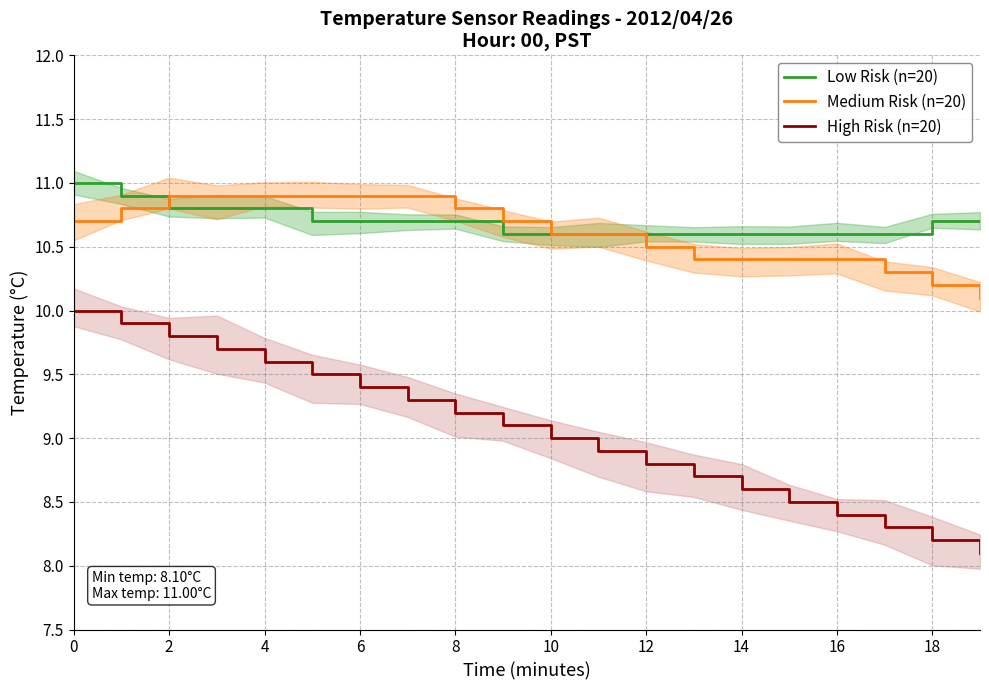

What are all the series names shown in the legend?

Low Risk (n=20), Medium Risk (n=20), High Risk (n=20)